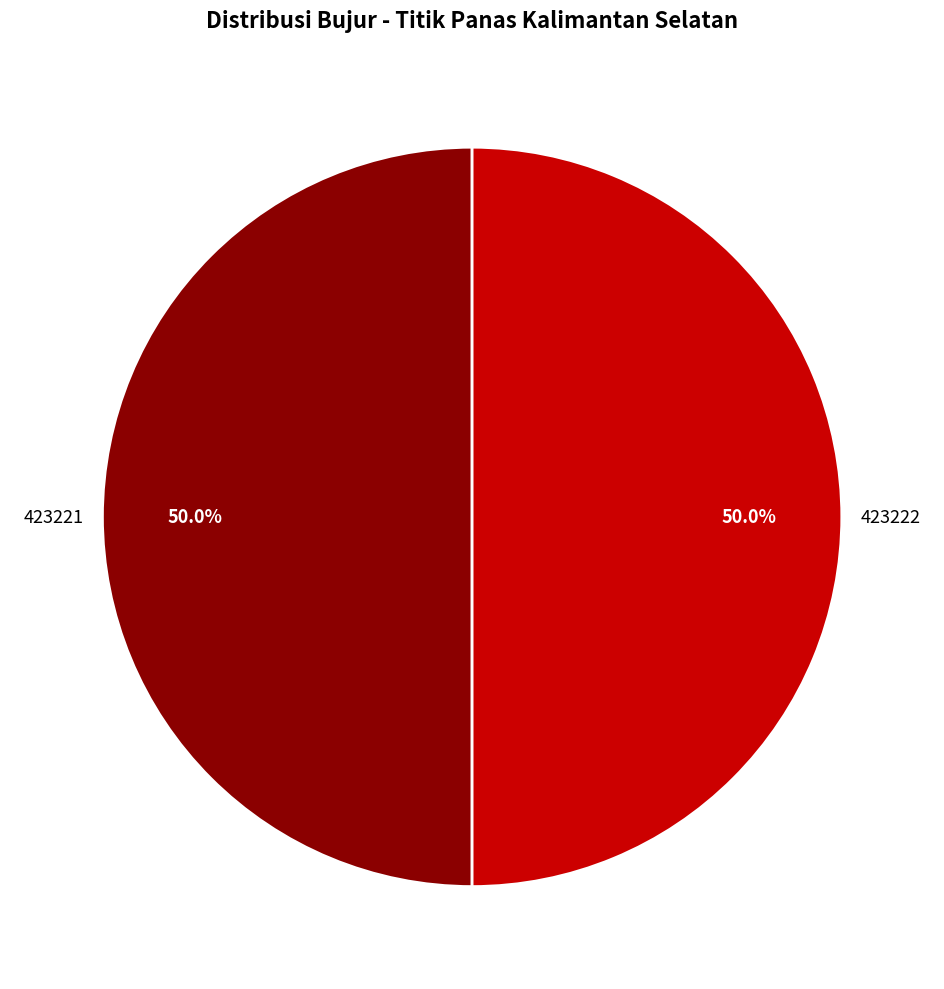

How much of the chart is everything except 423221?

50.0%